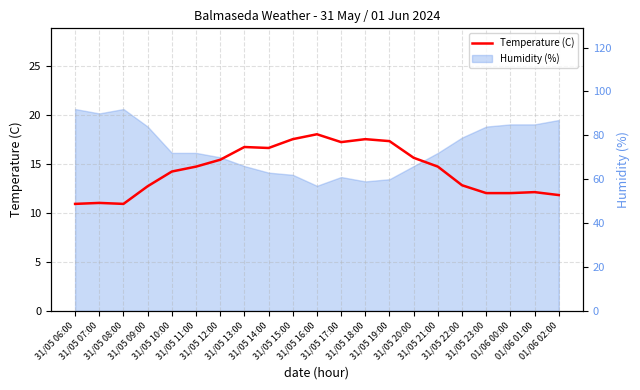

Where is the first local maximum?

31/05 07:00